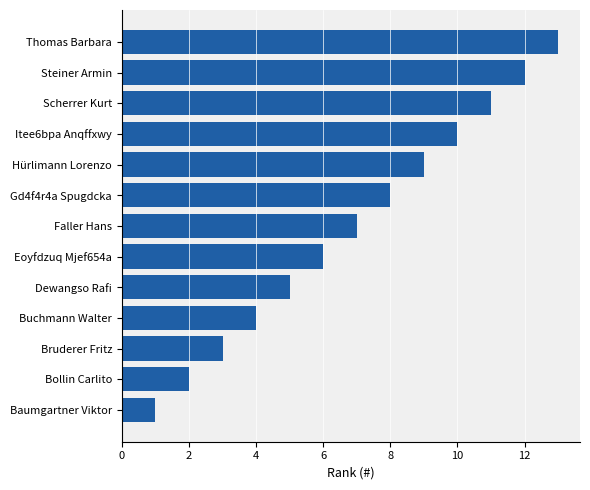

Which category has the highest value across all series?

Thomas Barbara